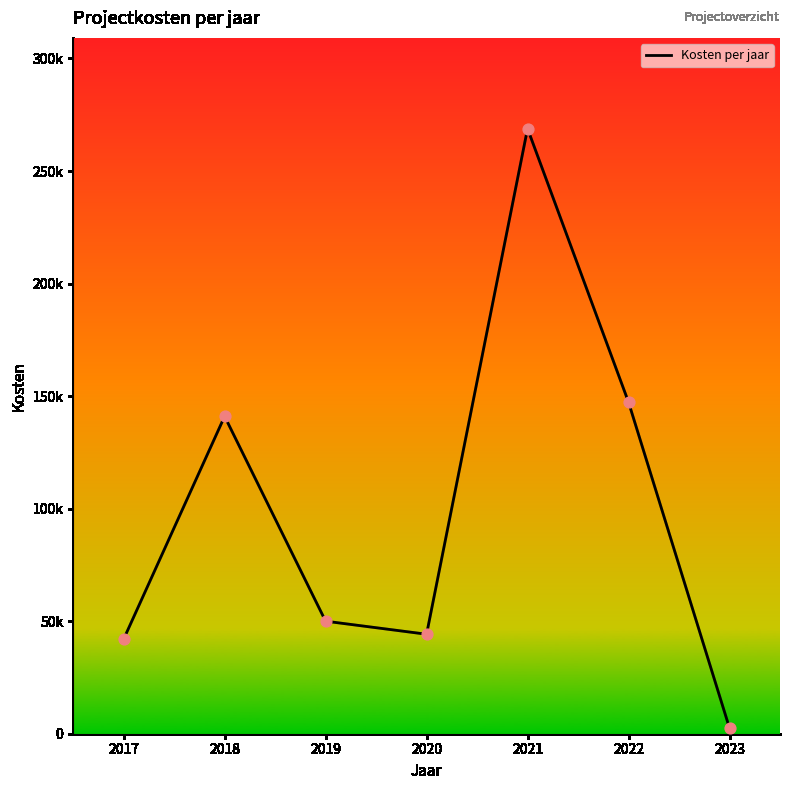

What is the change in value from 2019 to 2023?

-47500